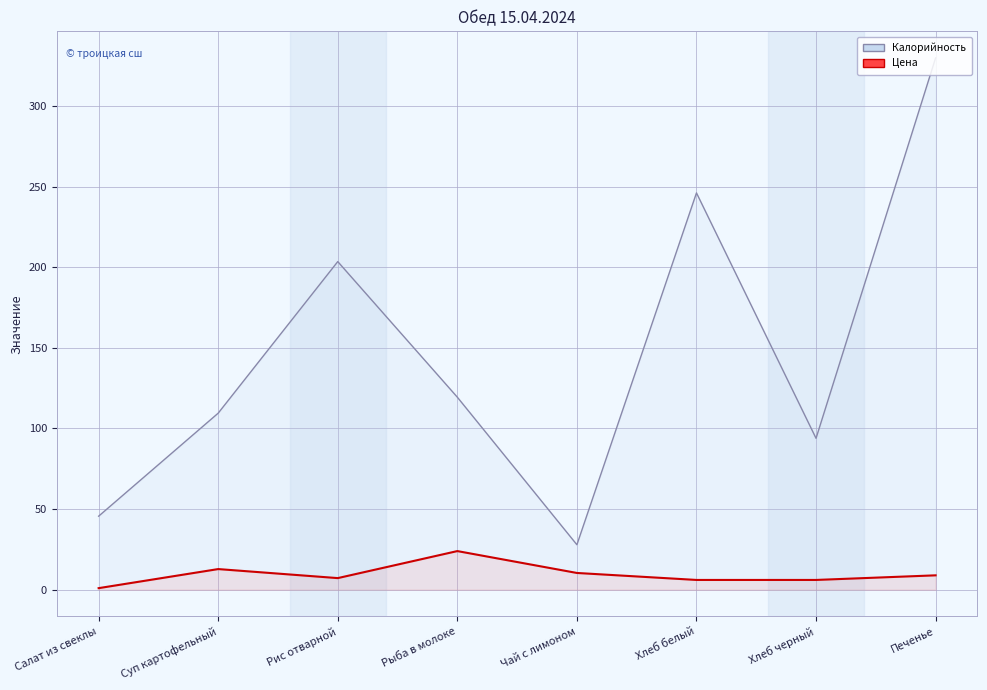

The Цена series shows 0.5 at Салат из свеклы. True or false?

False